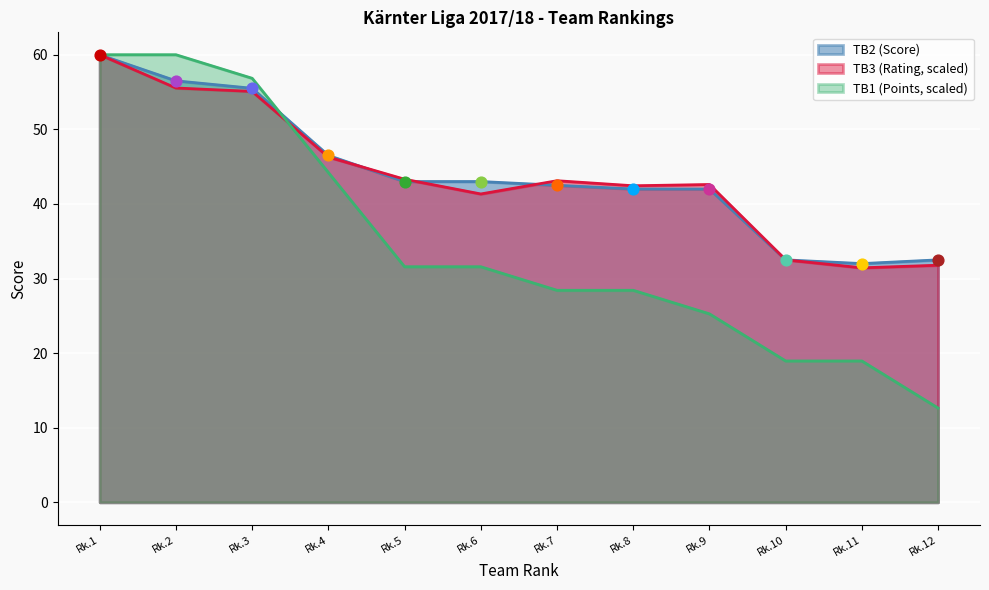

Which series has the widest spread of Y values?

TB3 (Rating)